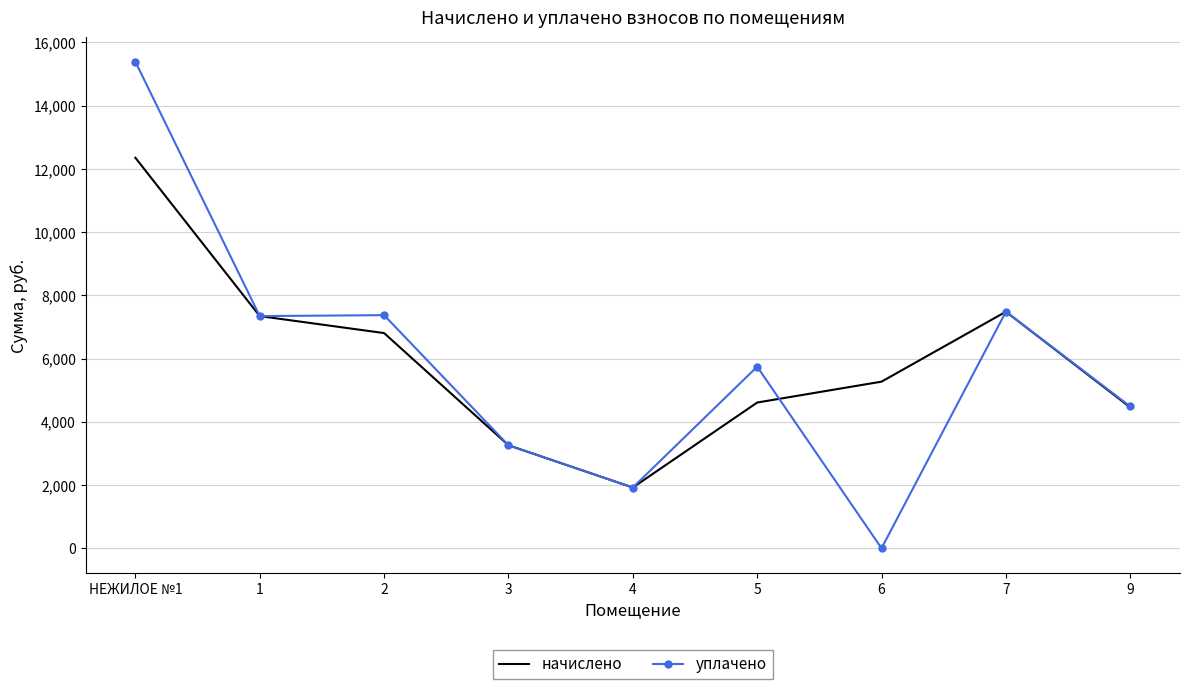

What position from the left is 6?

7